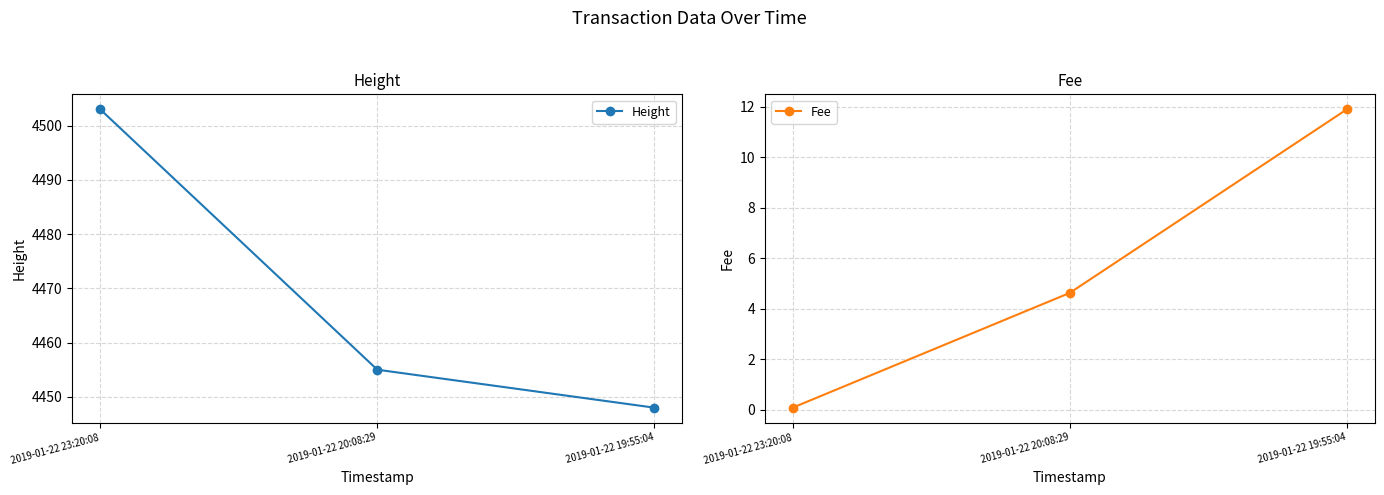

The value of Fee at 2019-01-22 23:20:08 is 0.0. True or false?

False